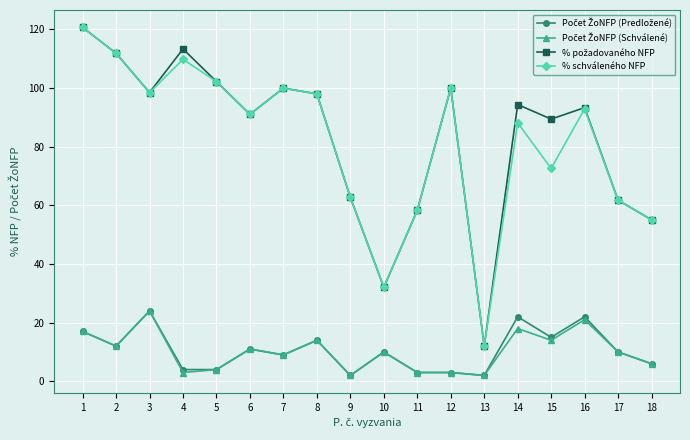

The value of % schváleného NFP at 10 is 42.1. True or false?

False